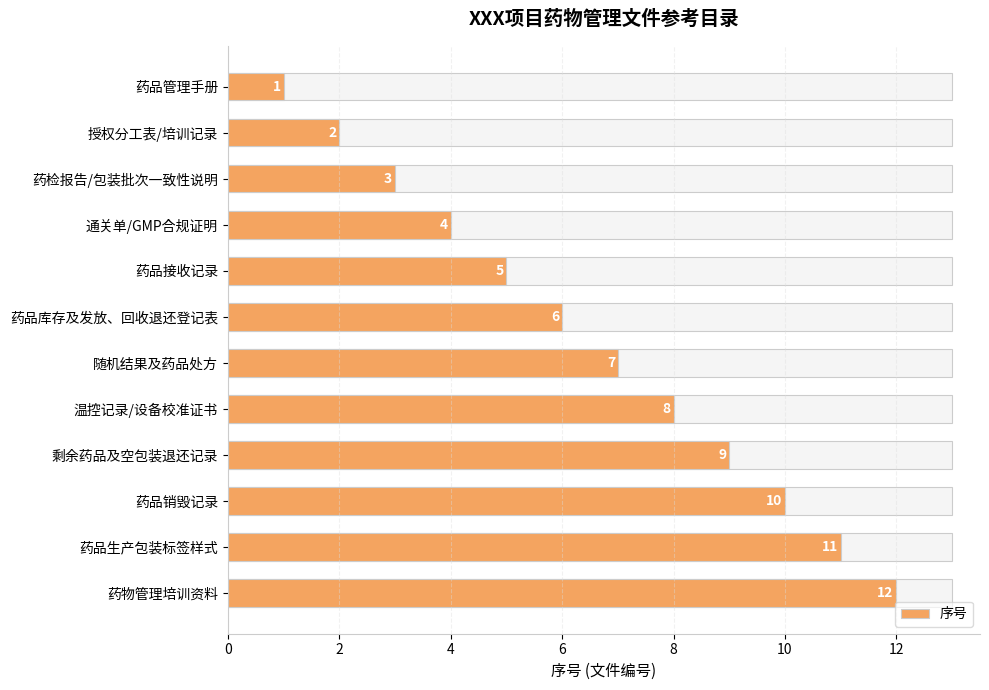

Reading right to left, what are all the values shown in this chart?

12	11	10	9	8	7	6	5	4	3	2	1